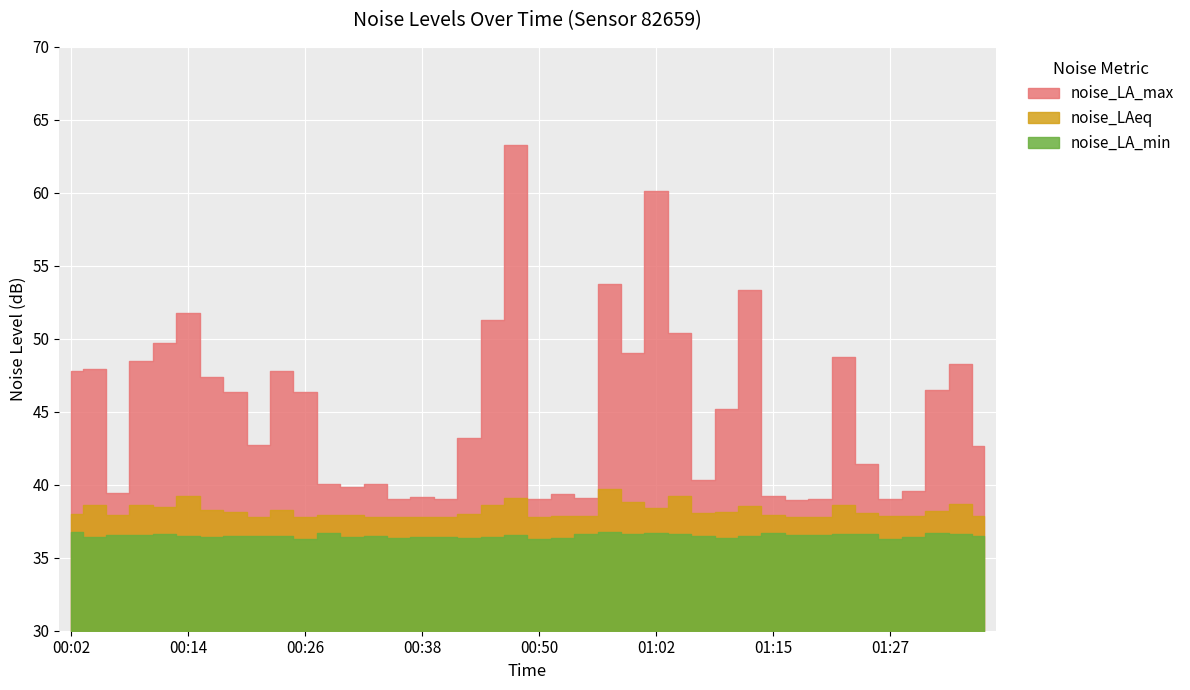

What is the maximum value shown in the chart?

63.3